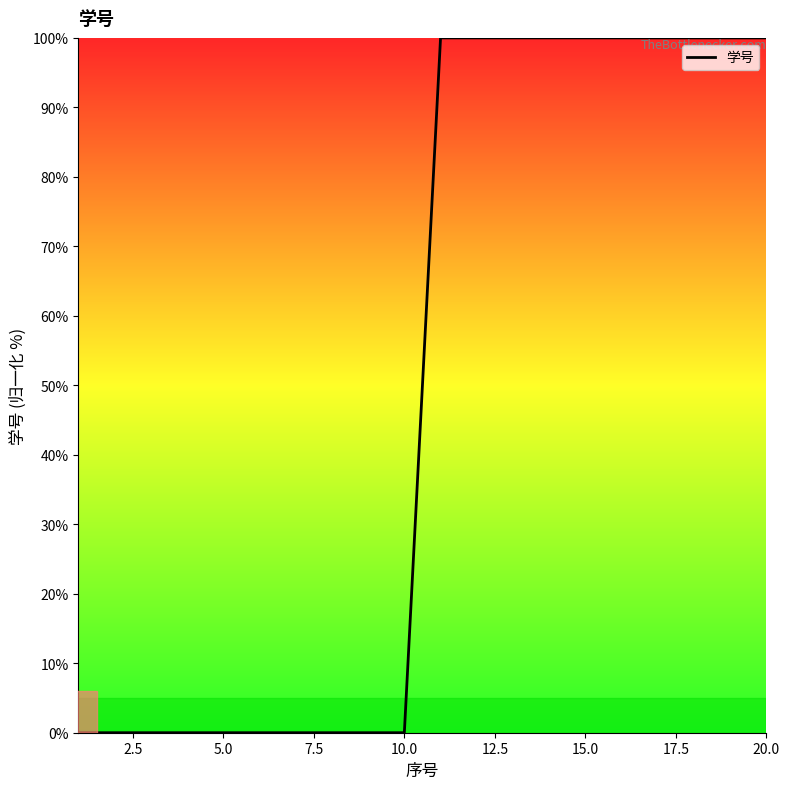

What is the difference between the maximum and minimum values?

100.0